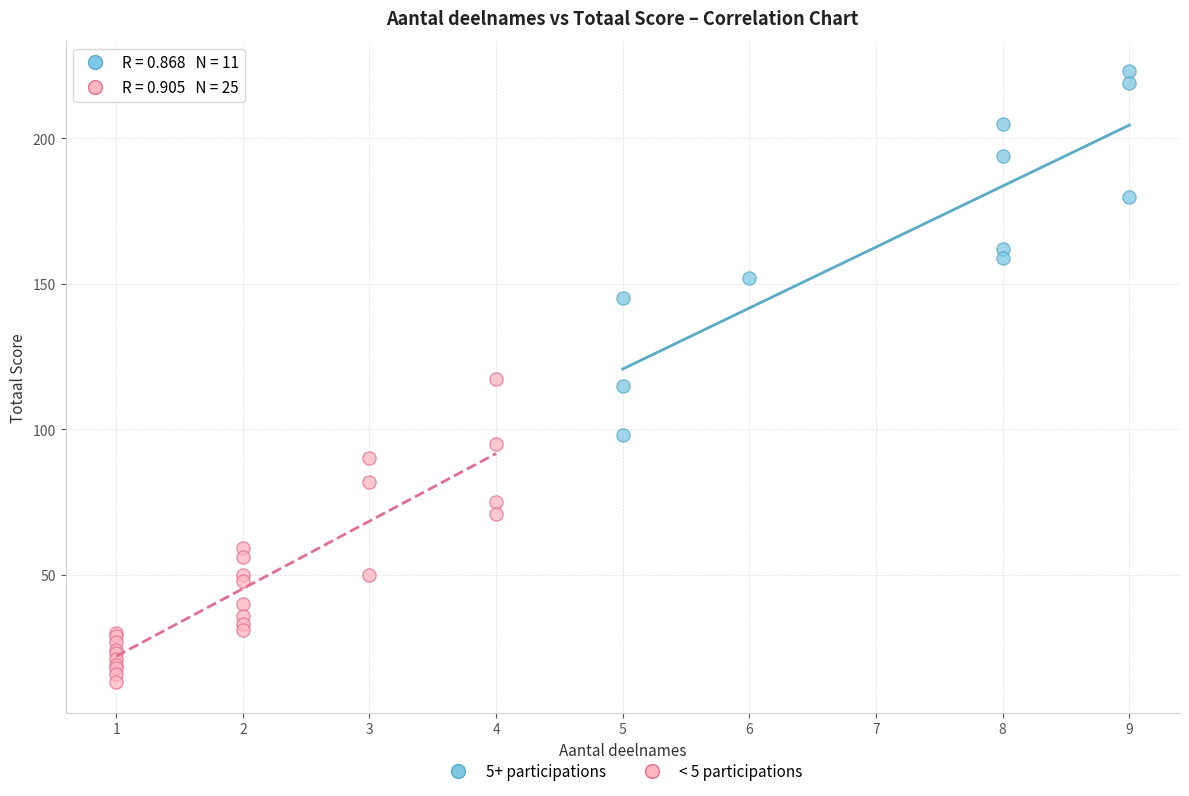

Which series has the widest spread of Y values?

5+ participations